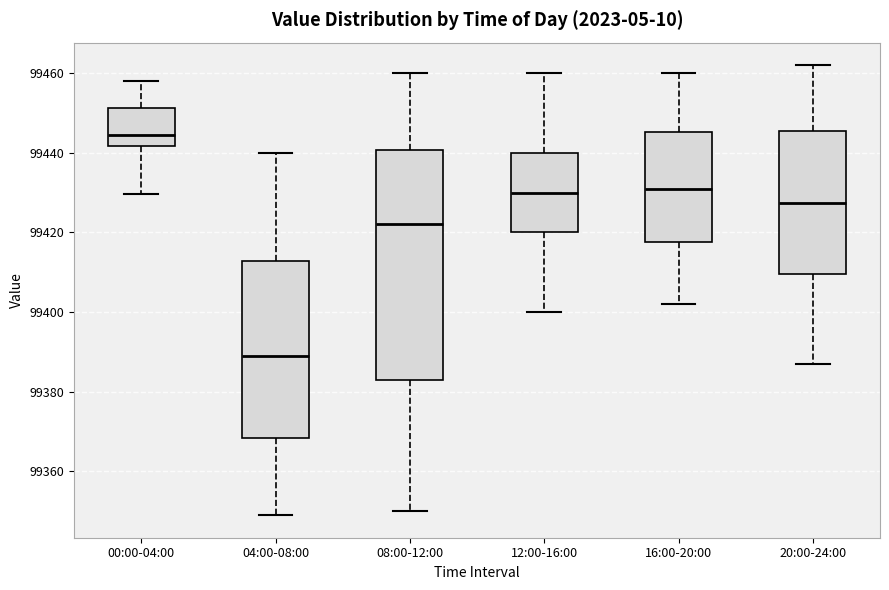

Where is the upper edge of the box for 04:00-08:00 on the y-axis? The values are not printed on the chart, so give them approximately, as read against the axis.

99412